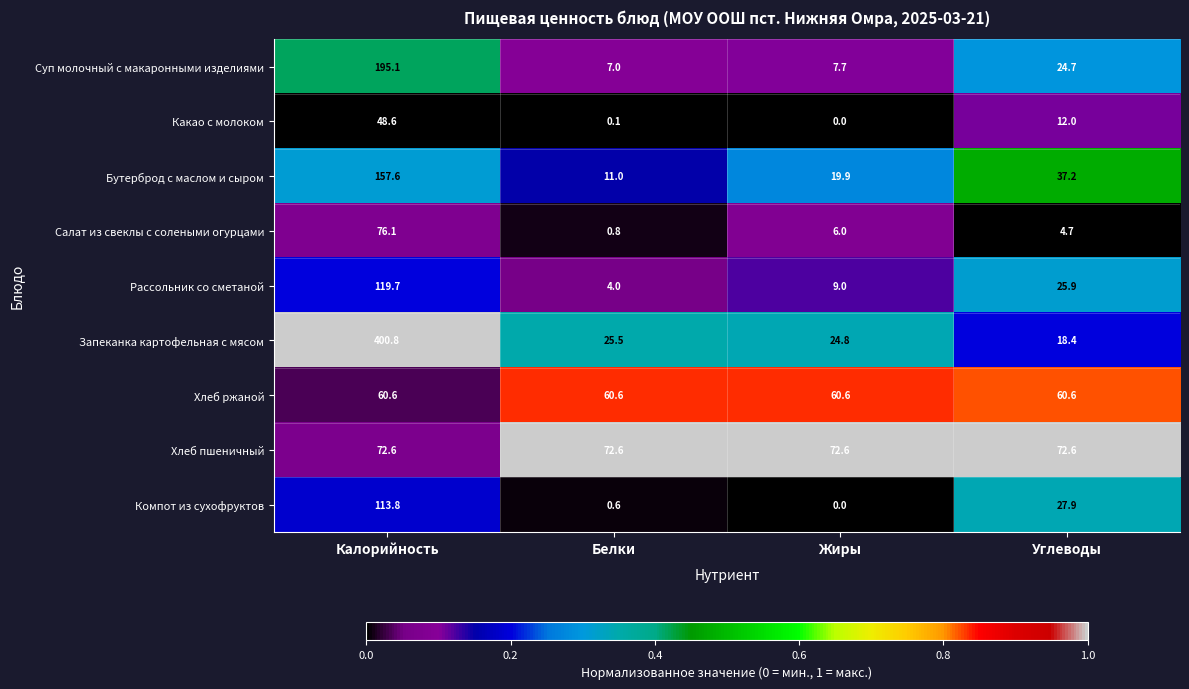

How many distinct data groups are displayed?

9